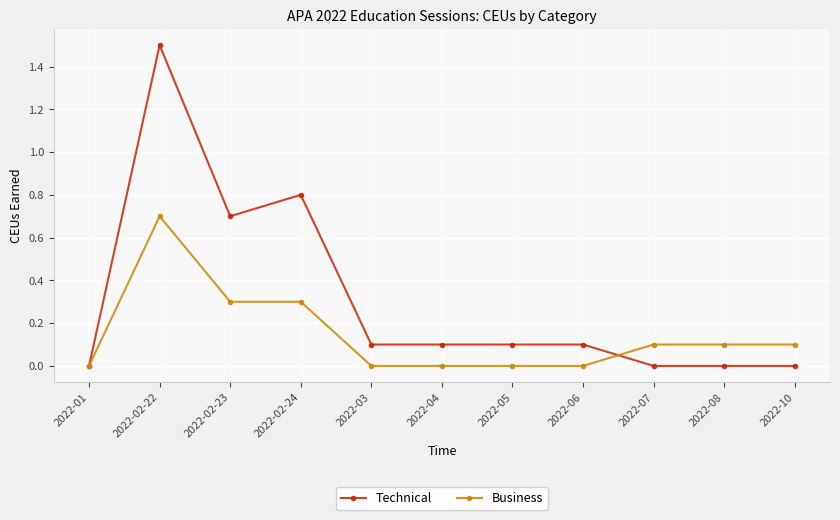

Which category has the highest value across all series?

2022-02-22